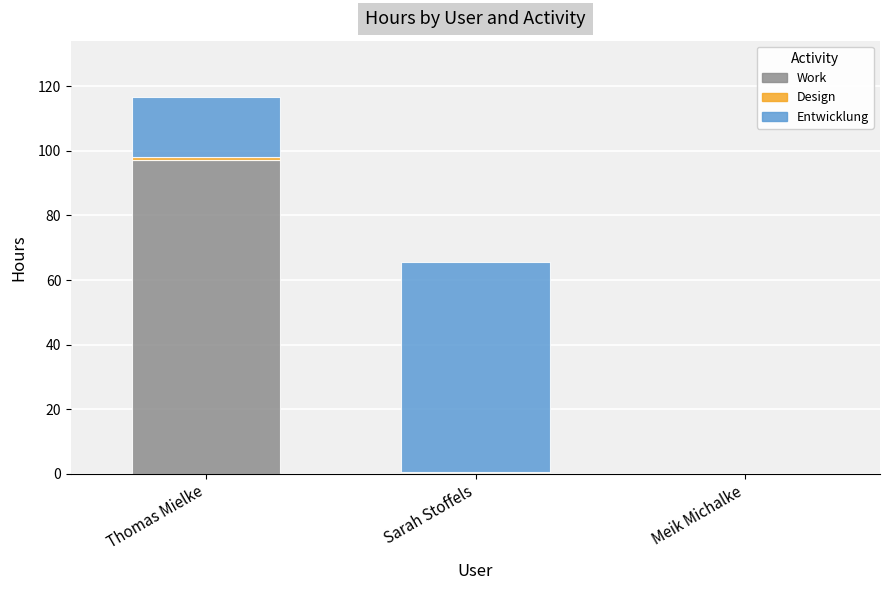

The Work series shows -58.3 at Meik Michalke. True or false?

False